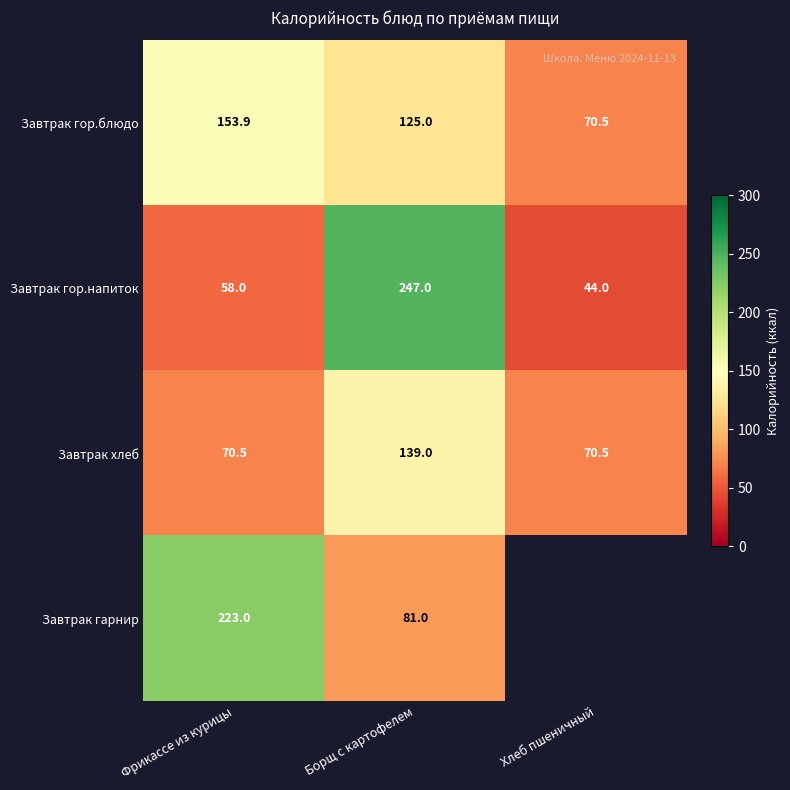

Is the value of Завтрак хлеб at Фрикассе из курицы greater than the value of Завтрак гарнир at Борщ с картофелем?

No